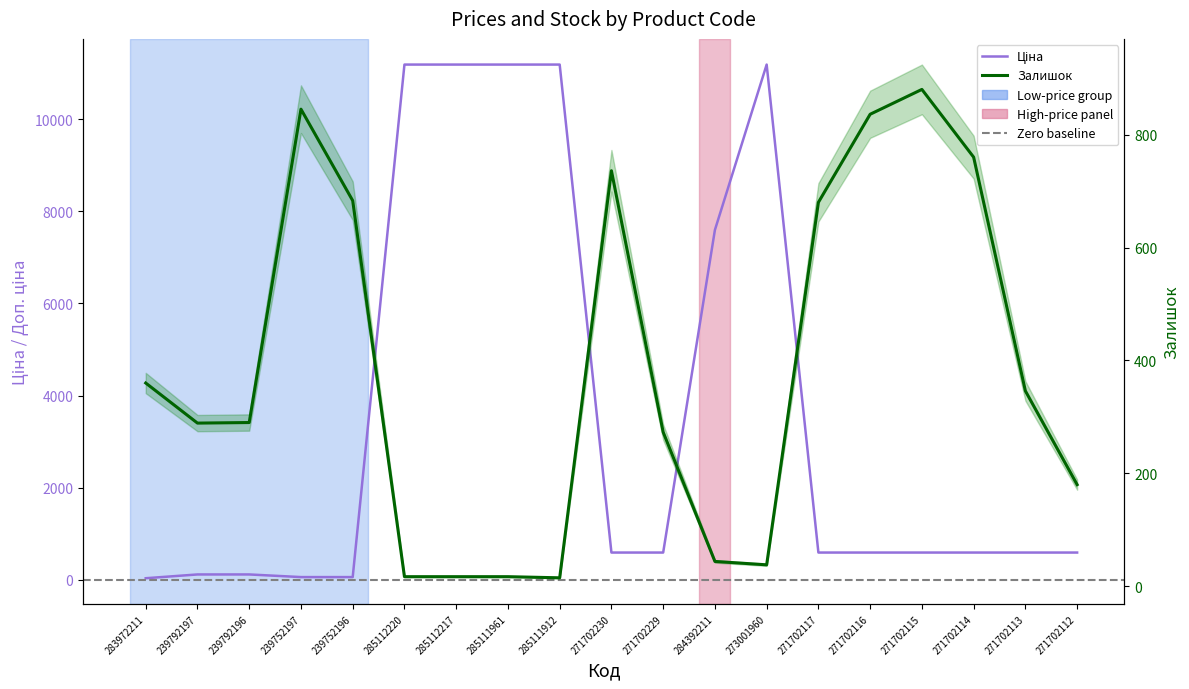

Between which two adjacent categories do Ціна and Залишок first intersect?

239752196 and 285112220